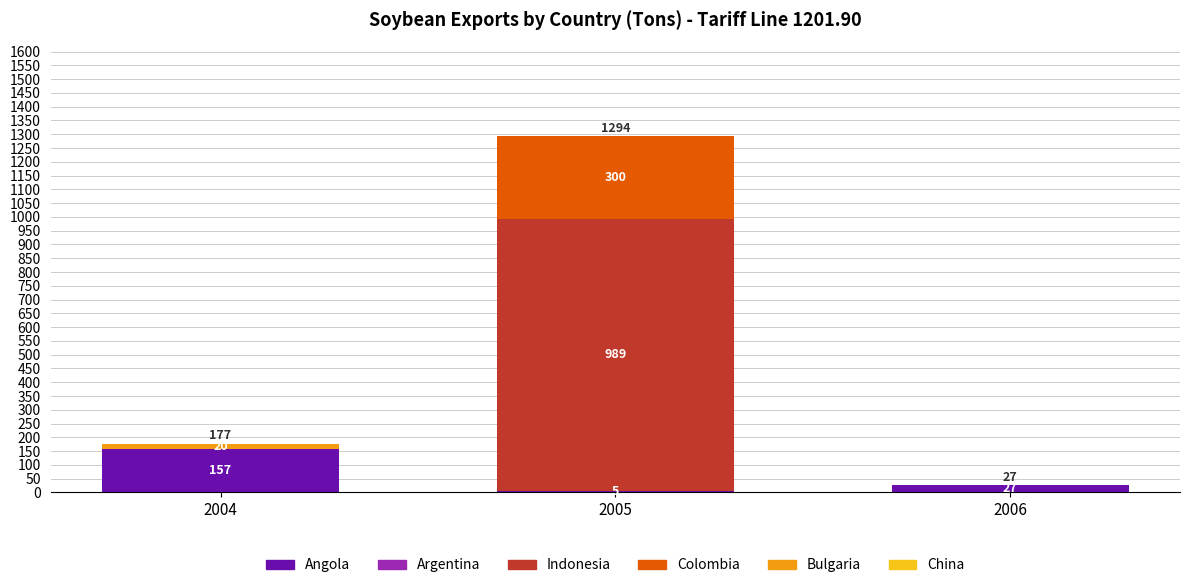

How many data points does each series have?

3